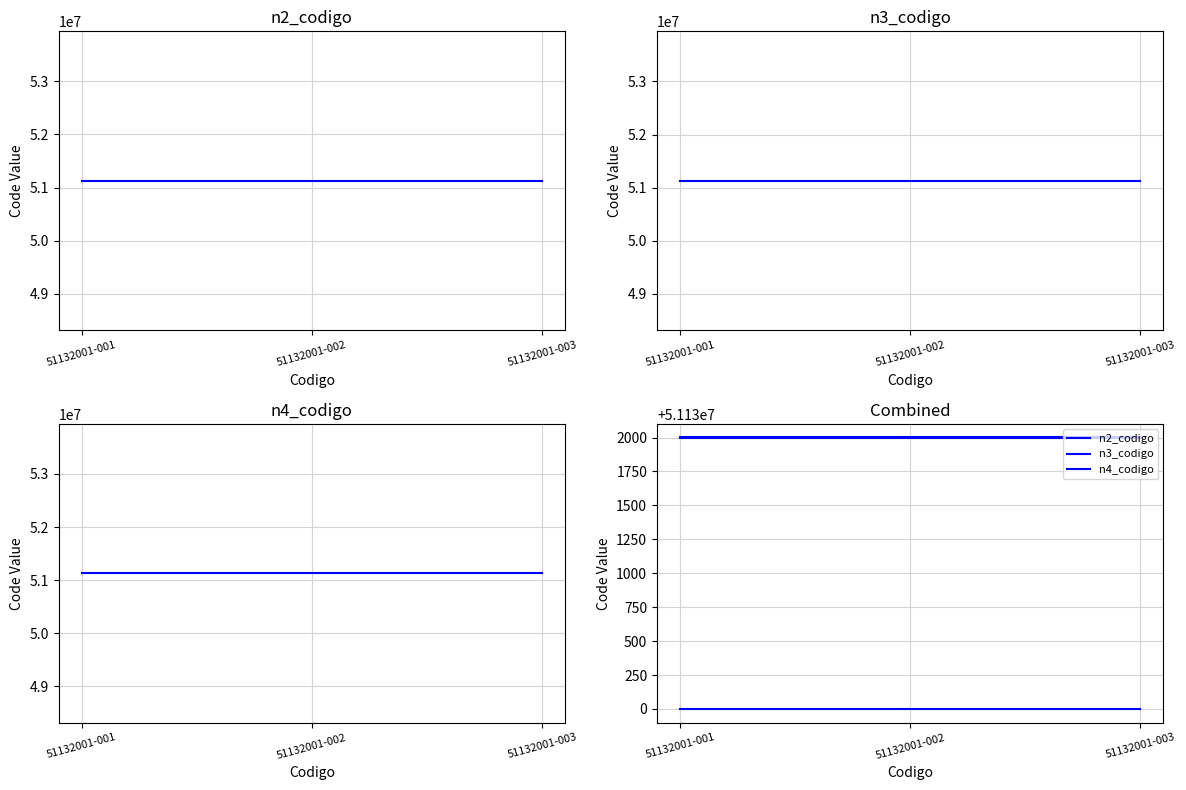

Between 51132001-001 and 51132001-003, which series saw the biggest shift?

n2_codigo